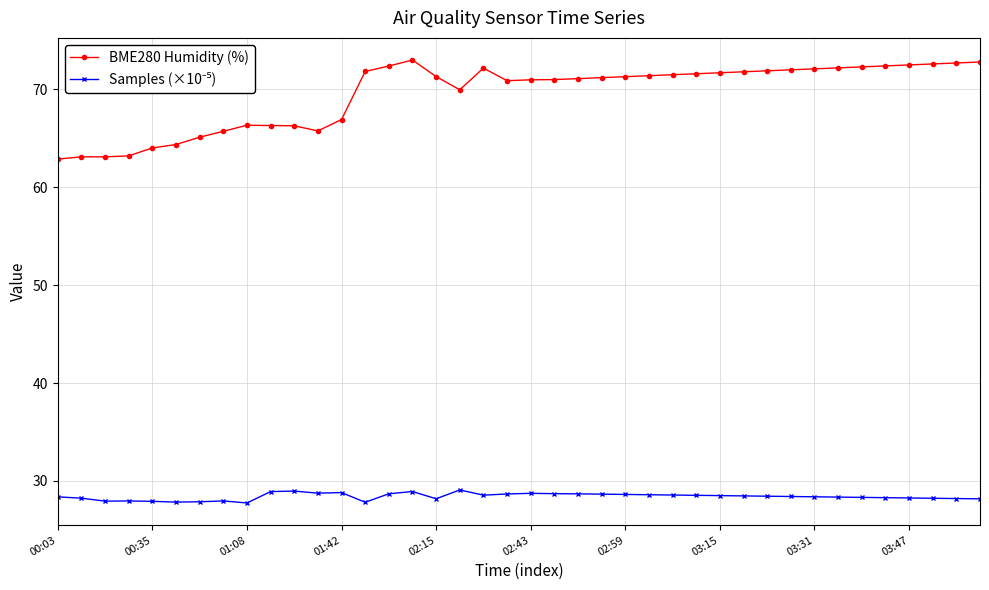

What is the value of the BME280 Humidity (%) point at the 30th from the left?

71.8